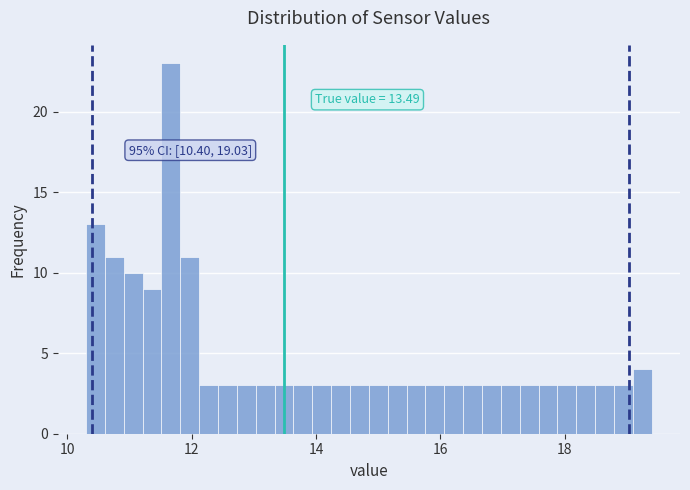

Read against the x-axis, roughly where is the centre of the tallest bar?

11.6